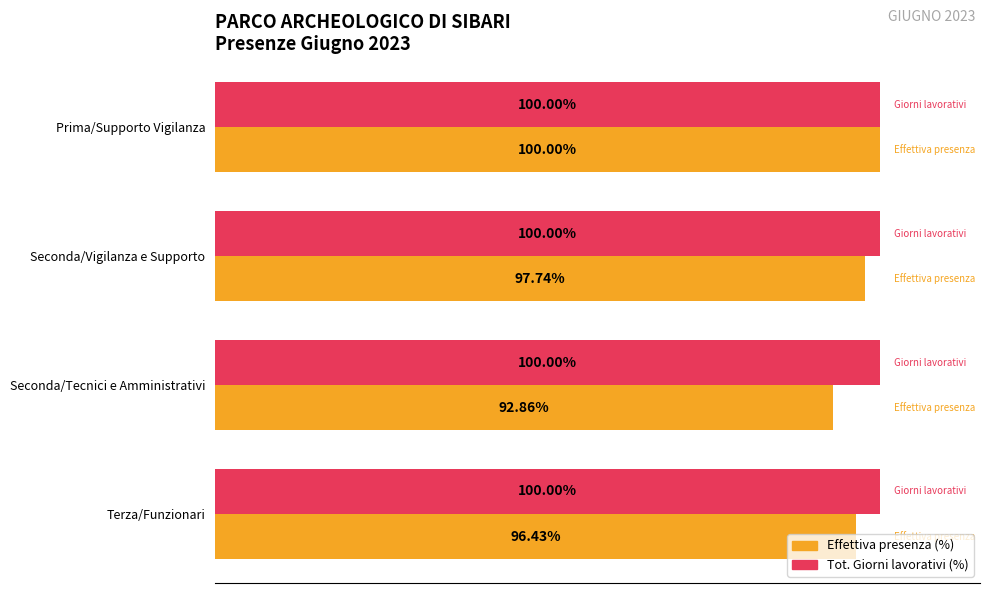

At which category is the sum across all series the highest?

Prima/Supporto Vigilanza